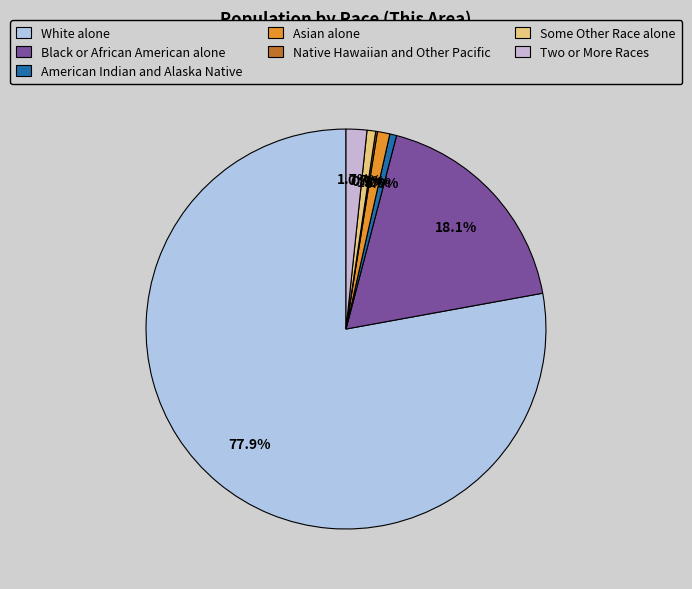

Count the number of slices in the pie.

7